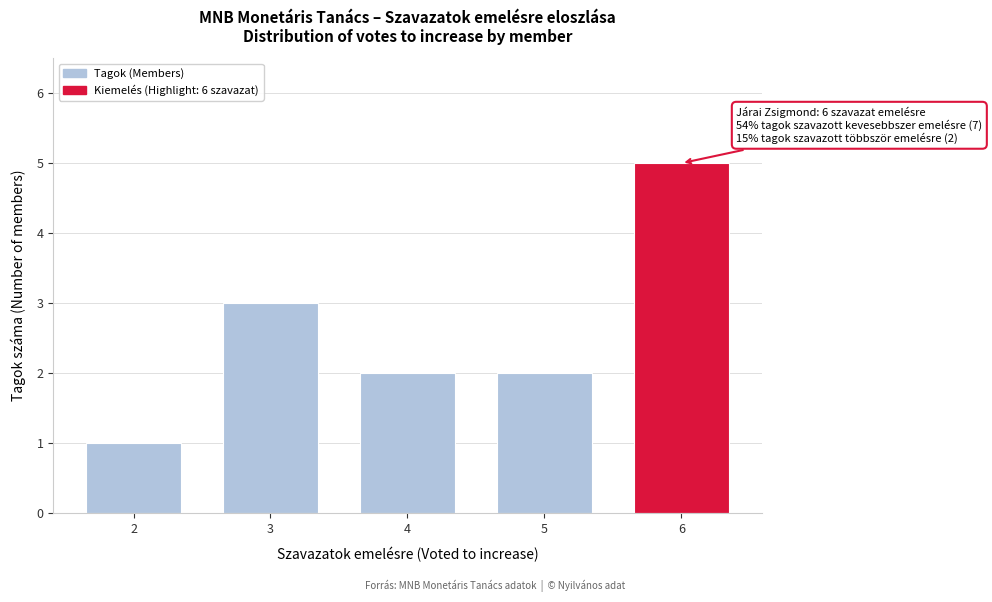

Reading left to right, list all the values displayed in this chart.

2=1	3=3	4=2	5=2	6=5